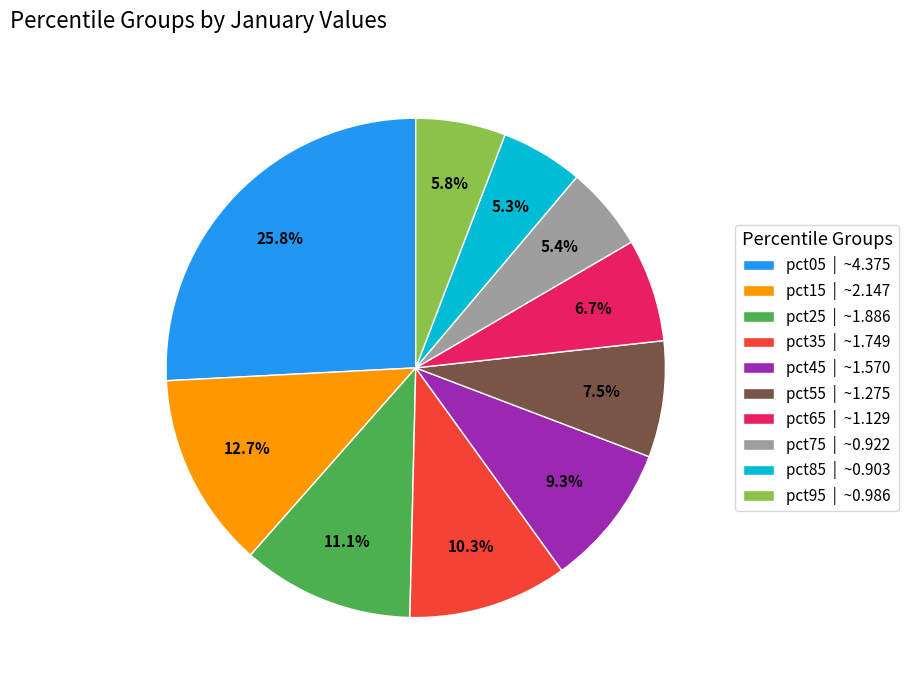

The pct75 slice represents 5% of the pie. True or false?

True